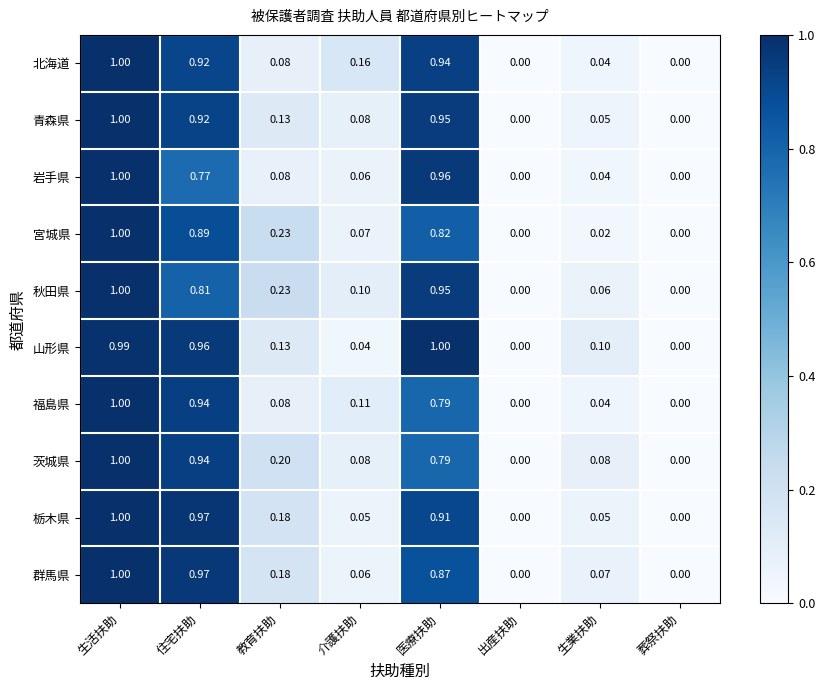

Which series has the largest total across all categories?

山形県